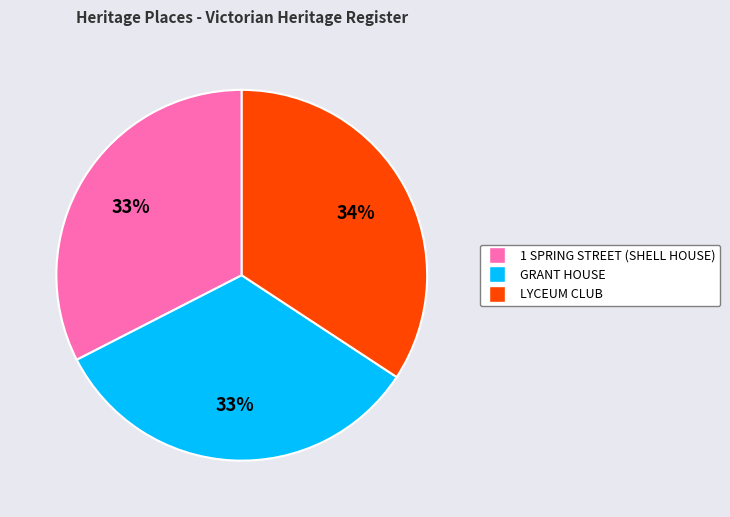

Is the sum of GRANT HOUSE and LYCEUM CLUB greater than half?

Yes